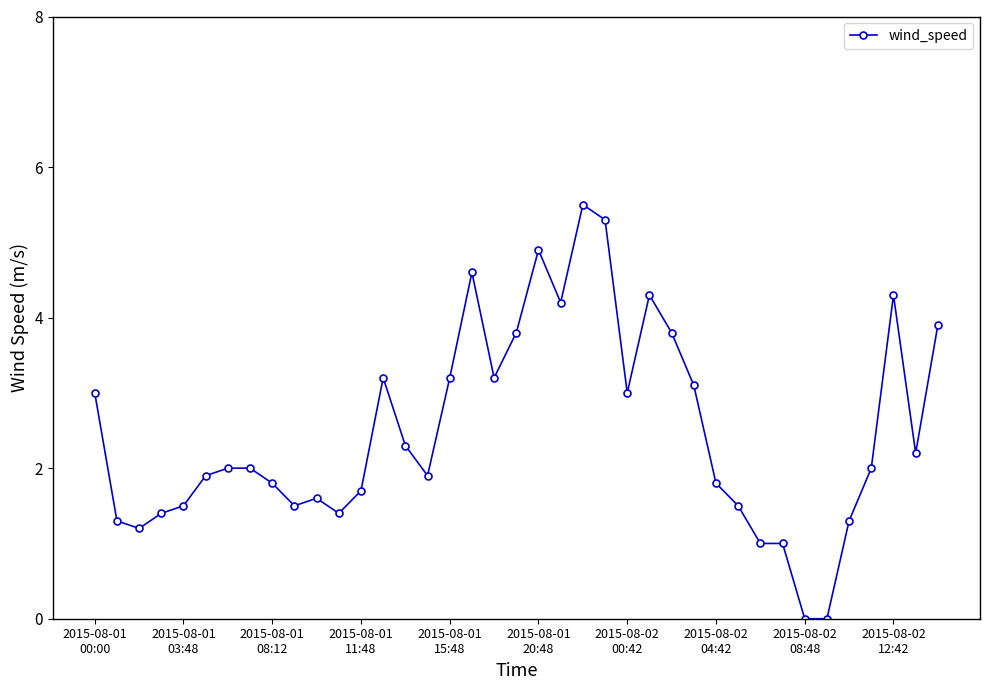

What is the sum of all values?

97.6